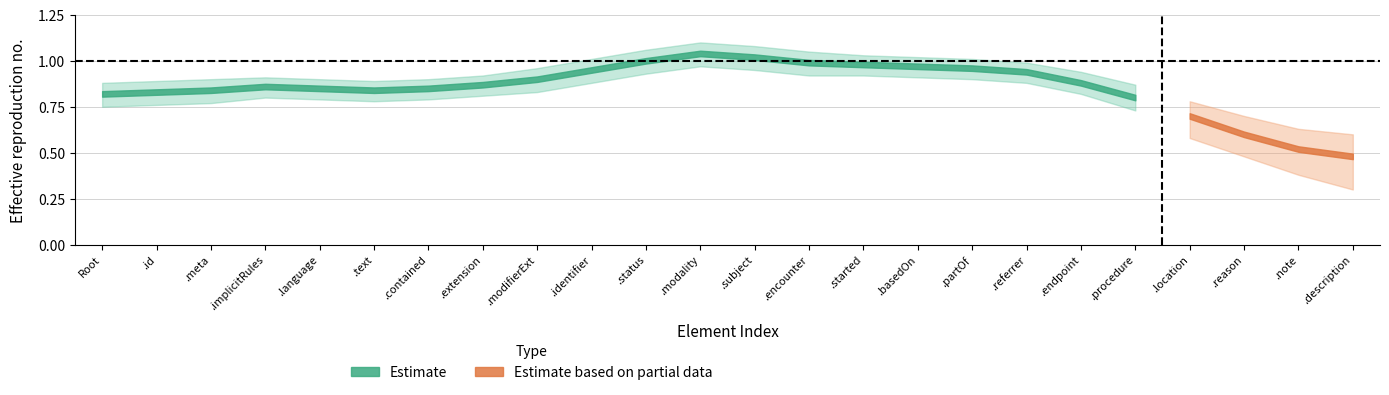

What is the label of the 17th point from the left?

ImagingStudy.partOf